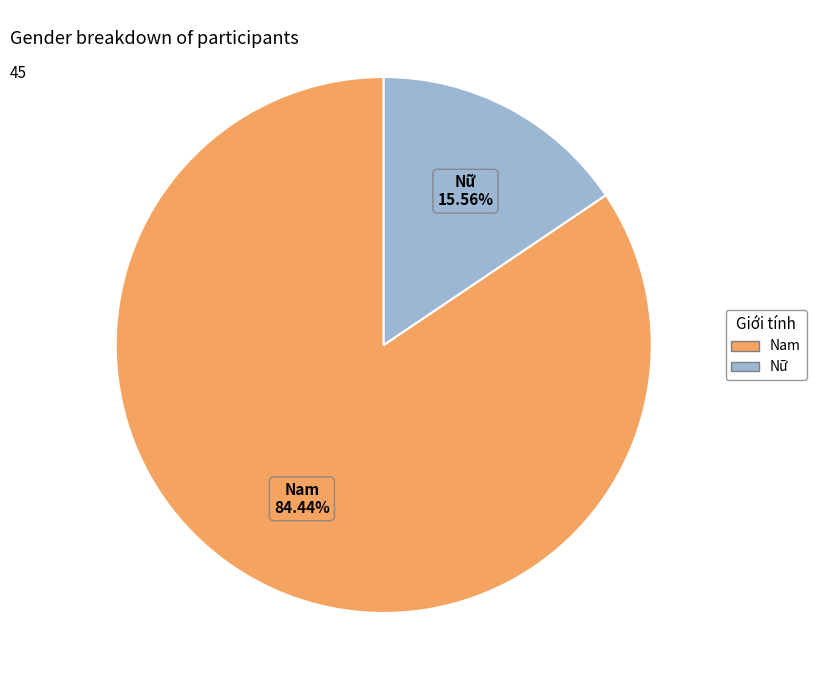

Rank the categories by value from highest to lowest.

Nam, Nữ